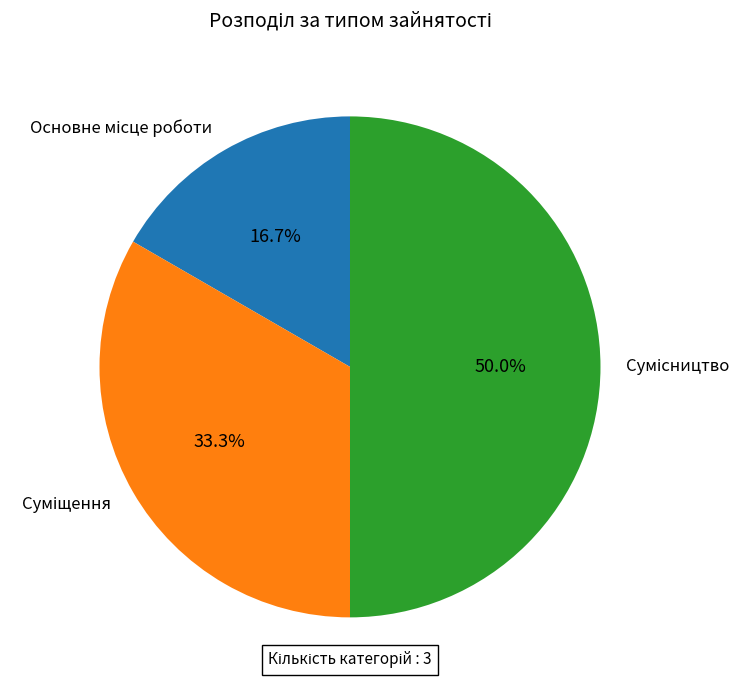

To the nearest percent, what is the difference between the Основне місце роботи and Сумісництво slice percentages?

33%